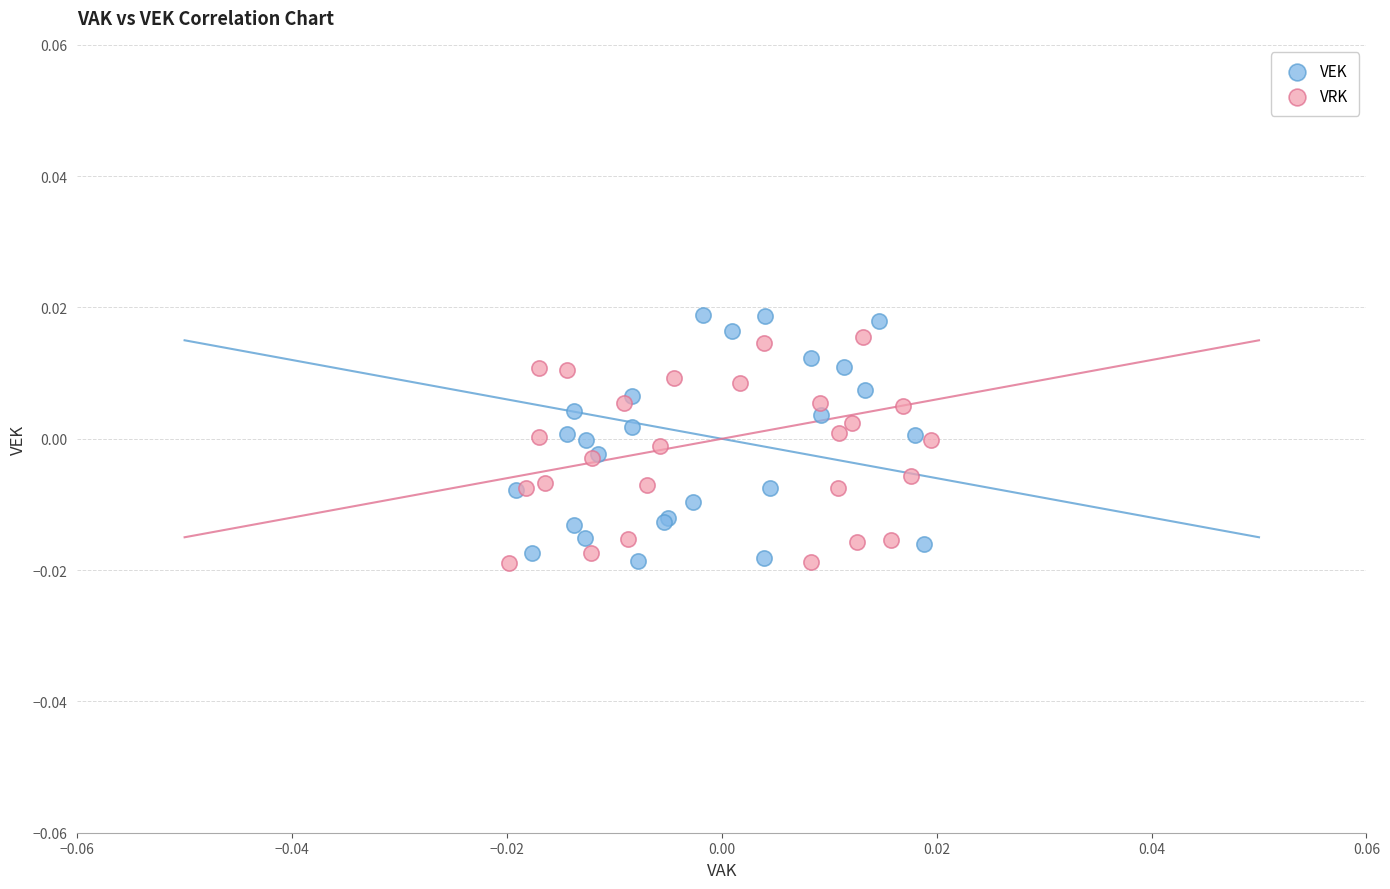

Which series has the widest spread of Y values?

VEK